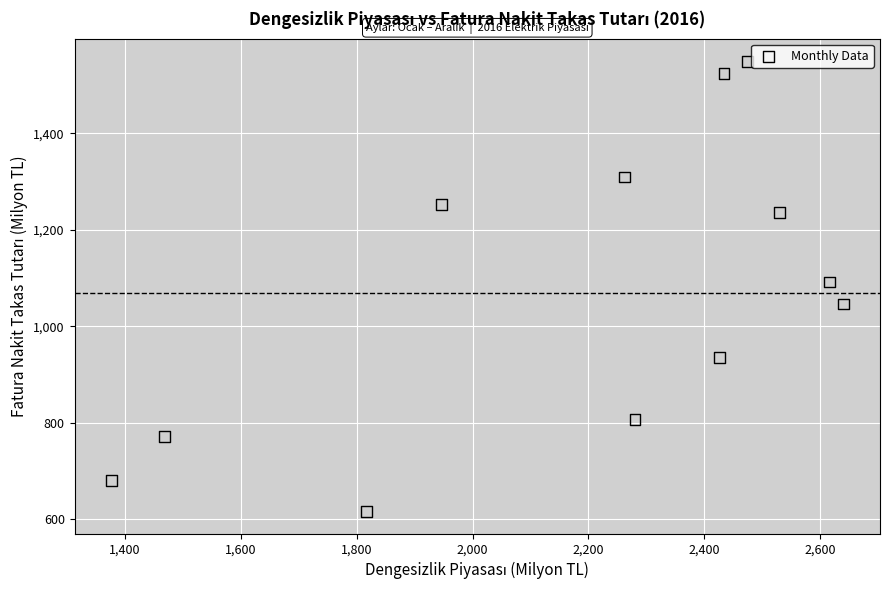

What is the average X value?

2189.4